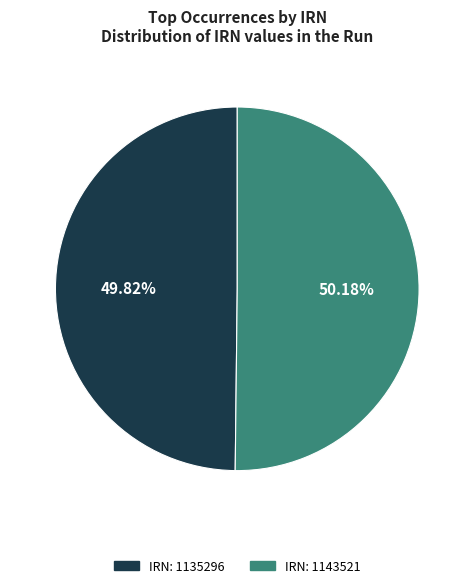

Is there a majority slice in this chart?

Yes